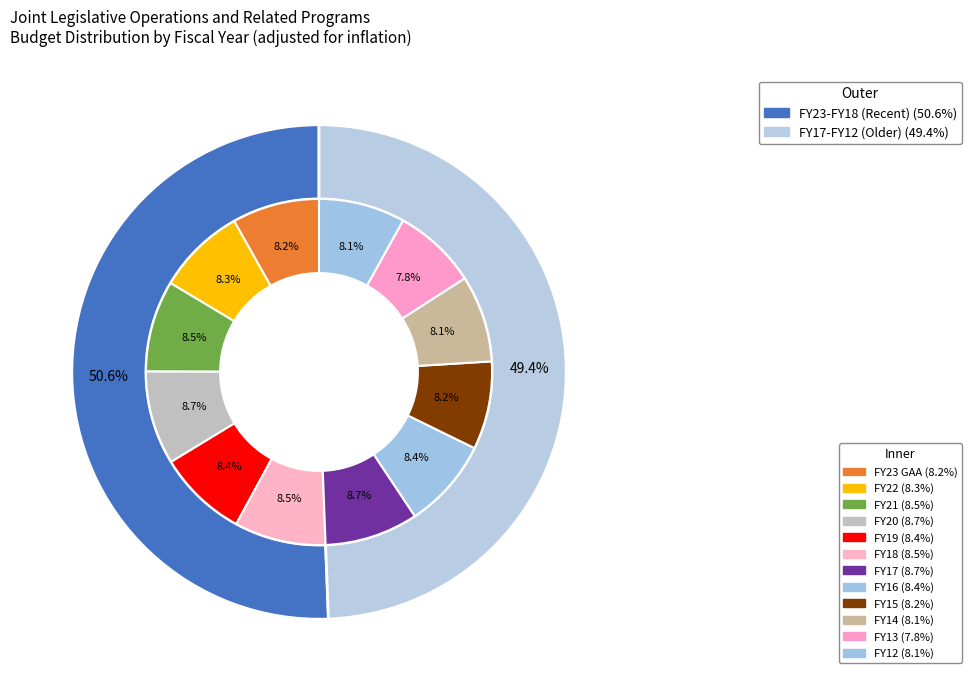

Does FY14 account for over 50% of the chart?

No